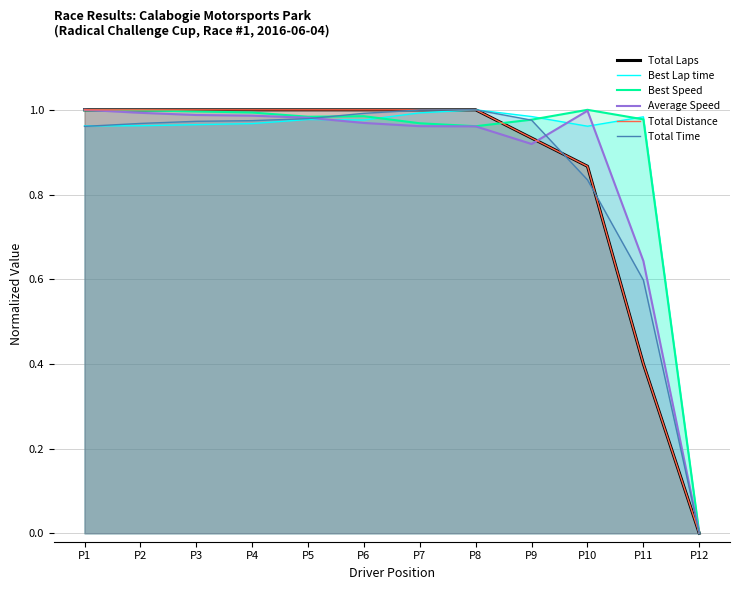

True or false: Best Lap time and Total Laps cross at least once.

False